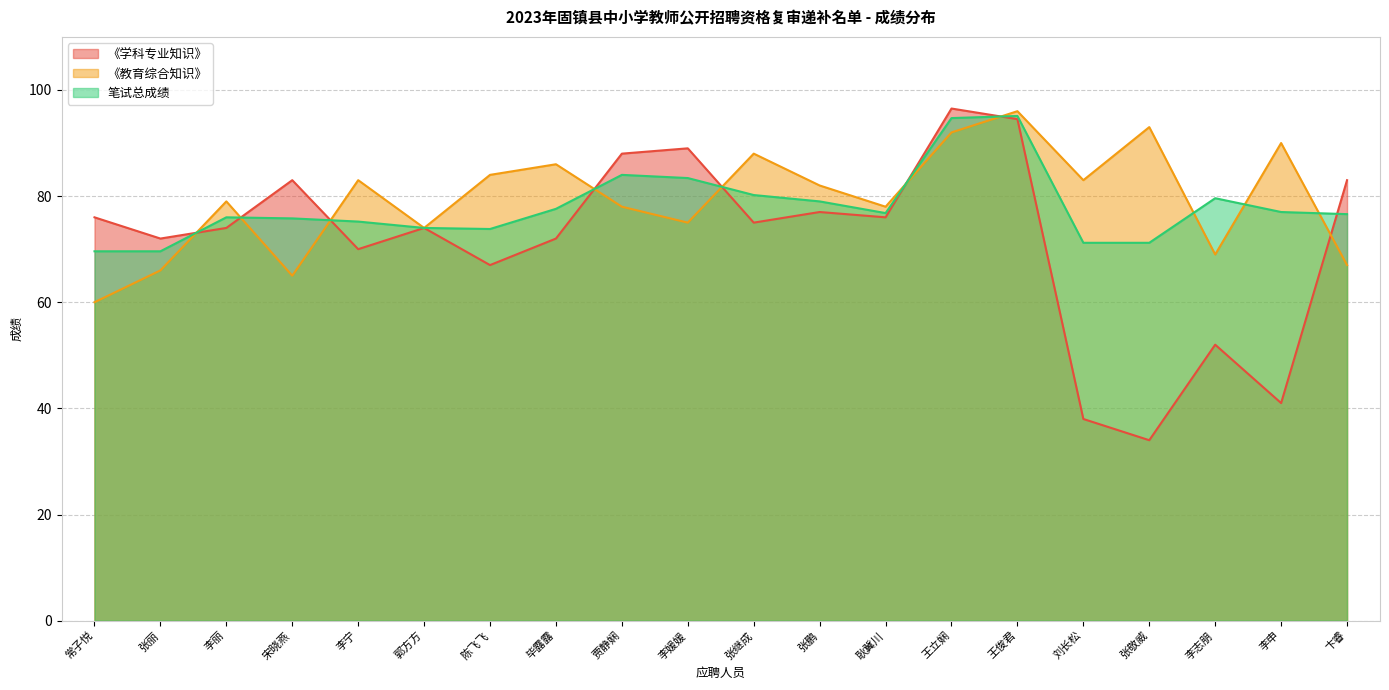

What is the difference between the 《教育综合知识》 values at 张丽 and 王俊君?

30.0